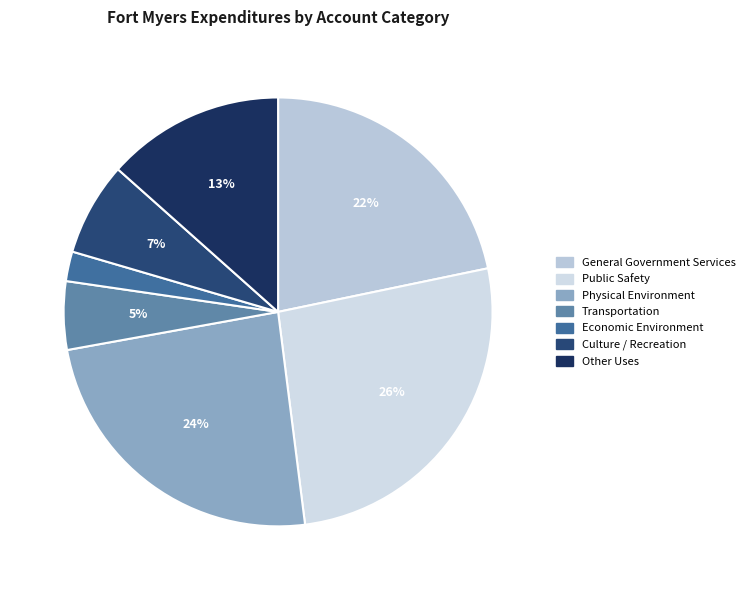

Rank the categories by value from highest to lowest.

Public Safety, Physical Environment, General Government Services, Other Uses, Culture / Recreation, Transportation, Economic Environment